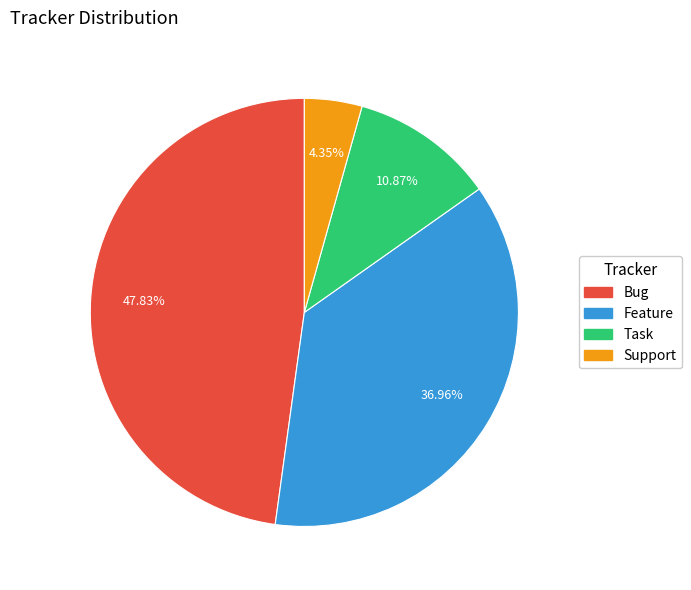

Rank the categories by value from highest to lowest.

Bug, Feature, Task, Support